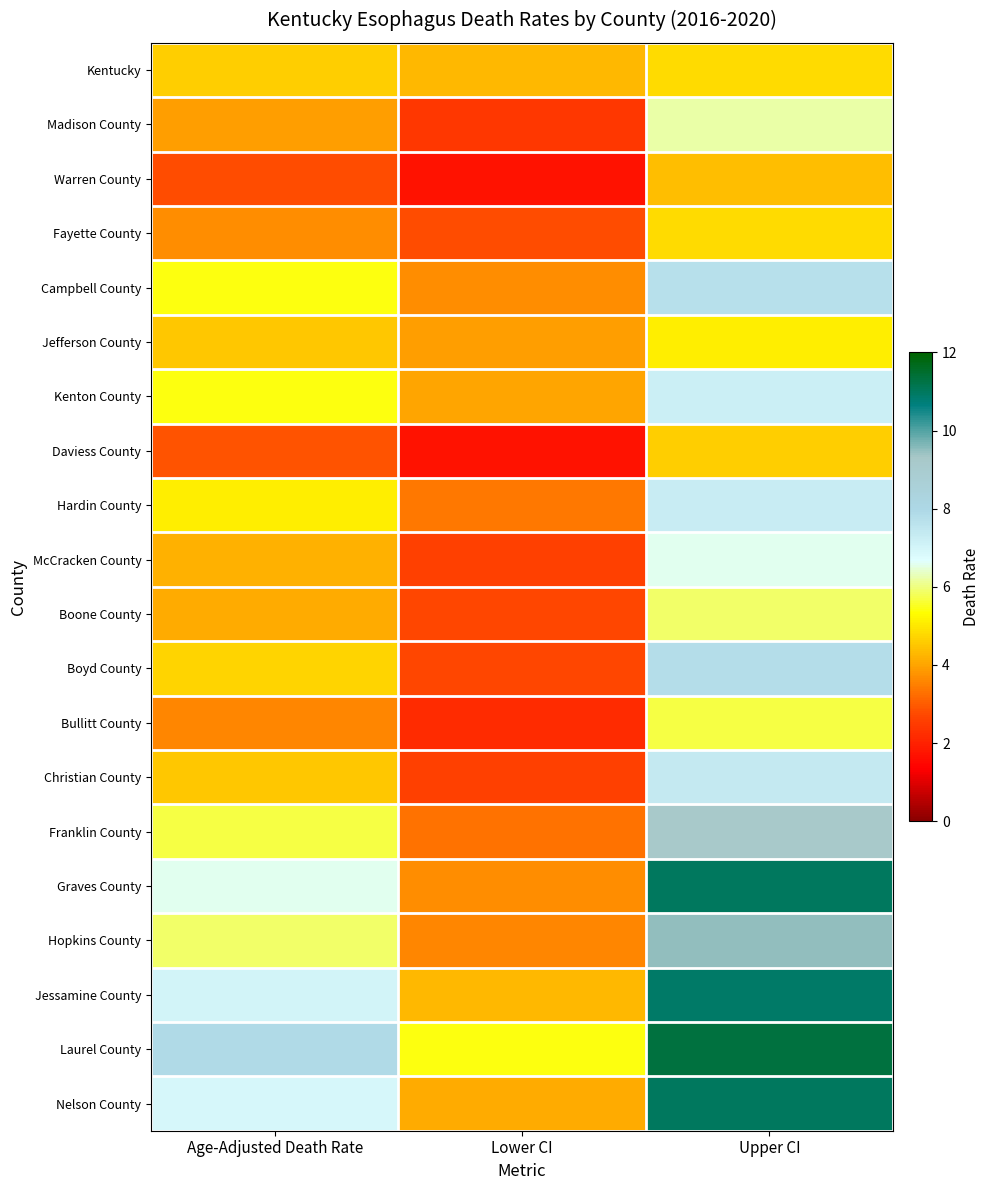

Count the number of data series in this chart.

20